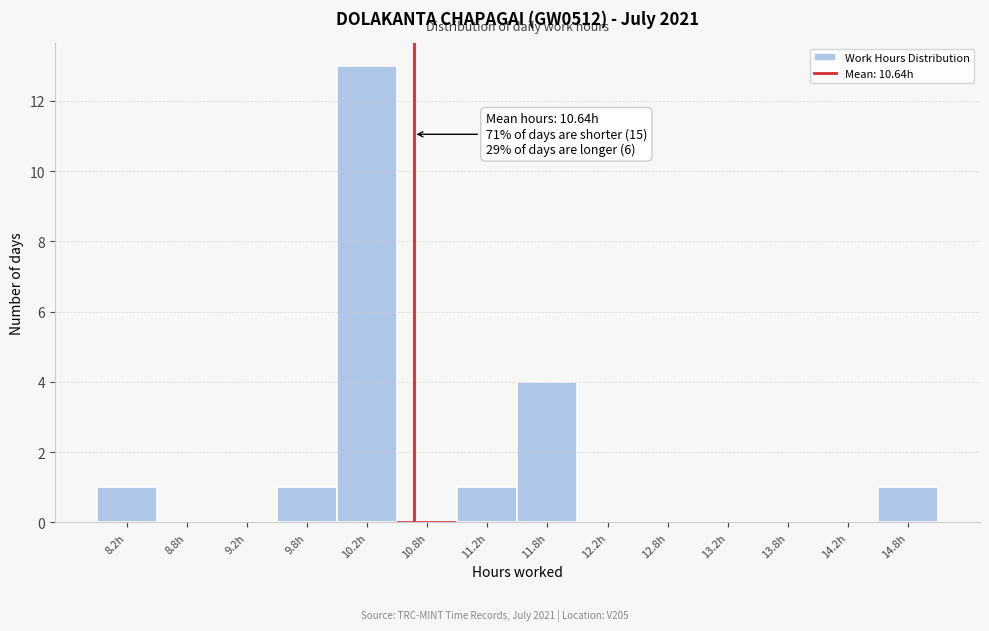

Which range on the x-axis has the tallest bar?

10.0 to 10.5